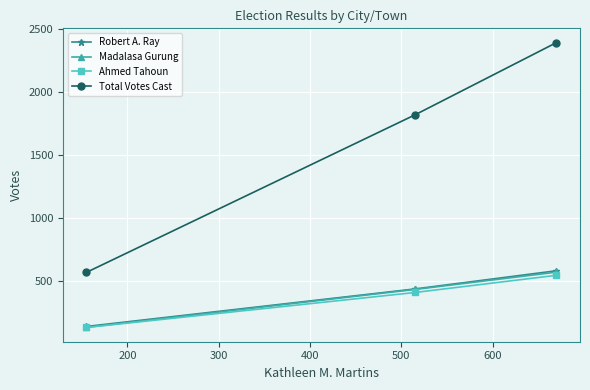

Reading right to left, what are all the values shown in this chart?

Robert A. Ray: 585	441	144
Madalasa Gurung: 574	437	137
Ahmed Tahoun: 549	413	136
Total Votes Cast: 2391	1819	572